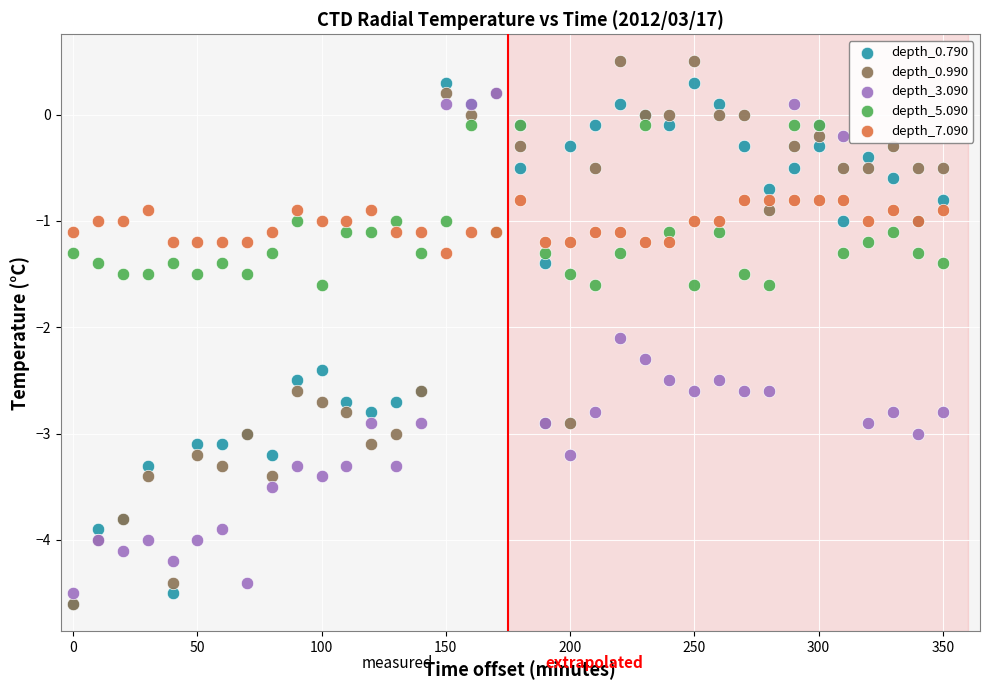

Which series reaches the maximum Y coordinate?

depth_0.990